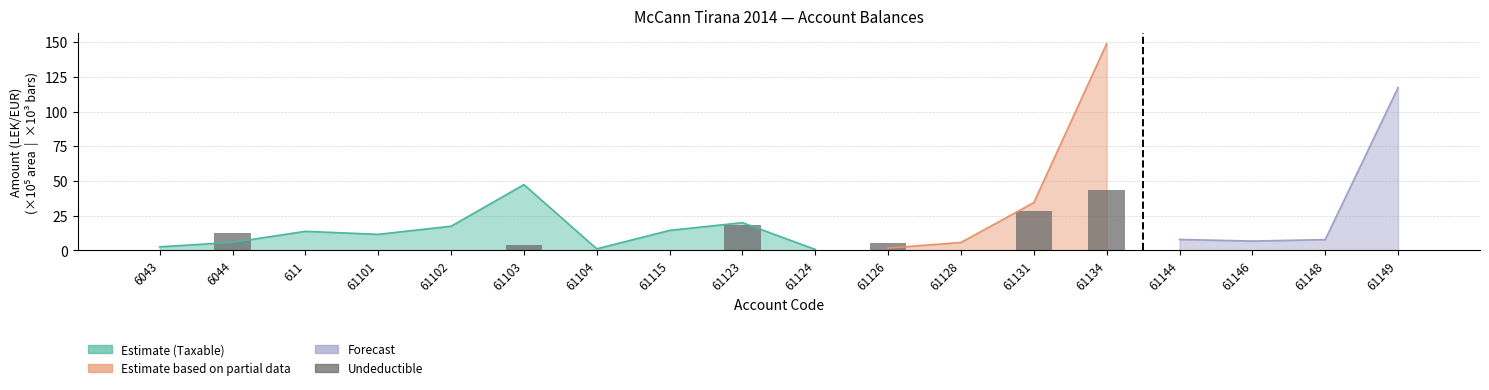

Reading left to right, what are all the values shown in this chart?

0.0	12.8	0.0	0.0	0.0	3.9	0.0	0.2	18.5	0.0	5.1	0.0	28.0	43.3	0.0	0.0	0.0	0.0